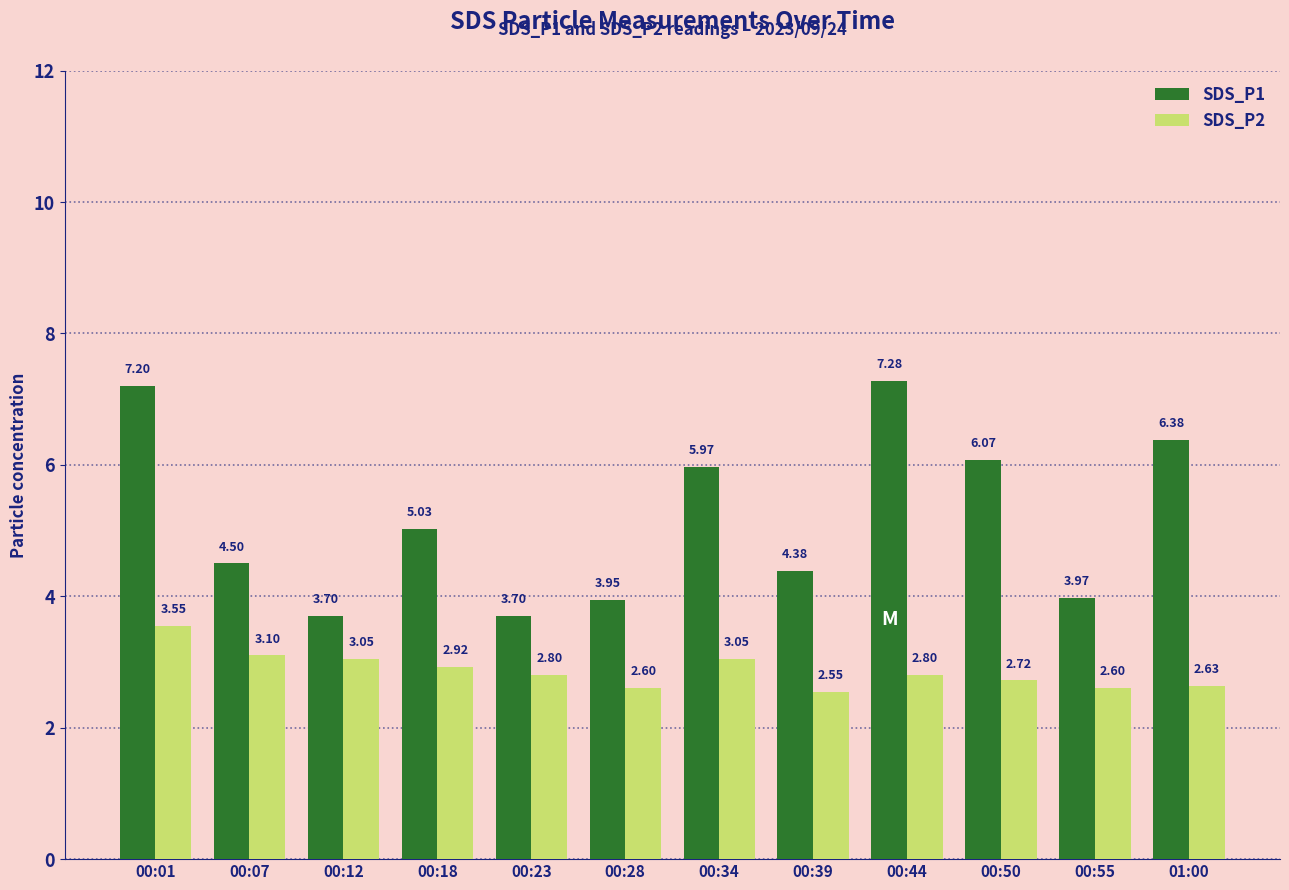

Is the value of SDS_P1 at 00:34 greater than the value of SDS_P2 at 00:39?

Yes